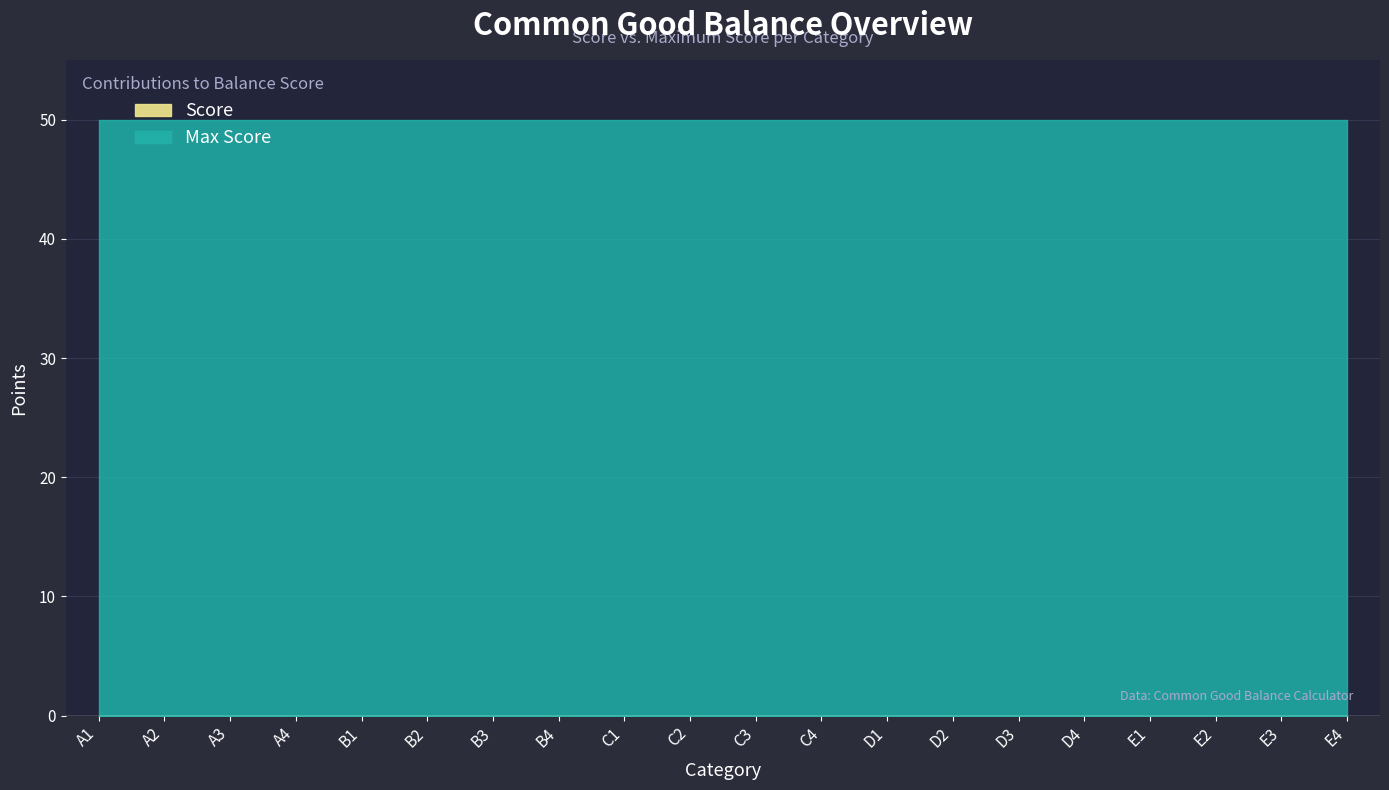

What is the label of the 16th point from the right?

B1